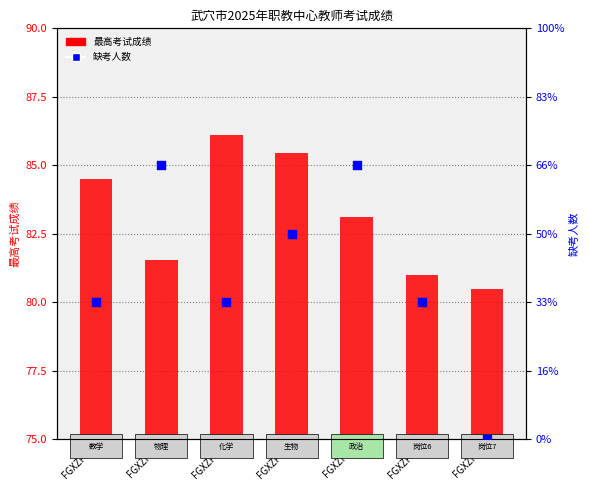

Which series reaches the maximum Y coordinate?

最高考试成绩